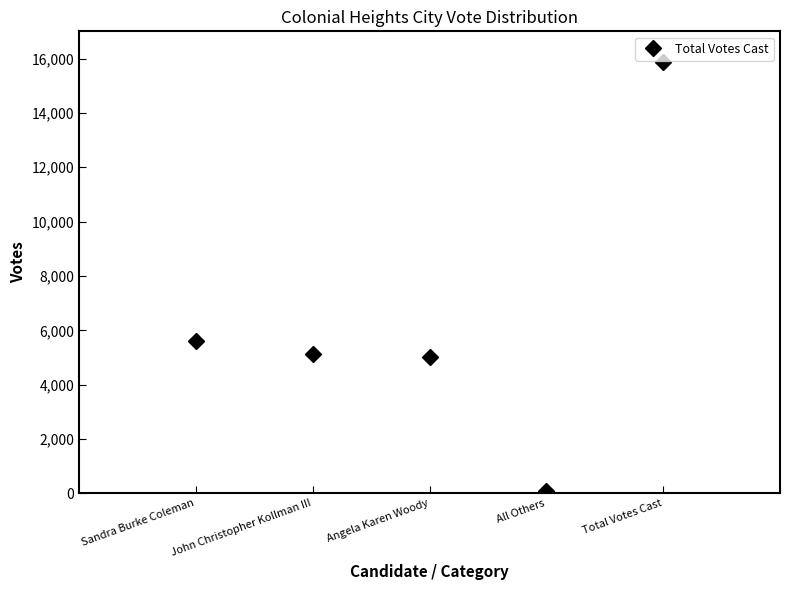

How many lines are shown in the chart?

1